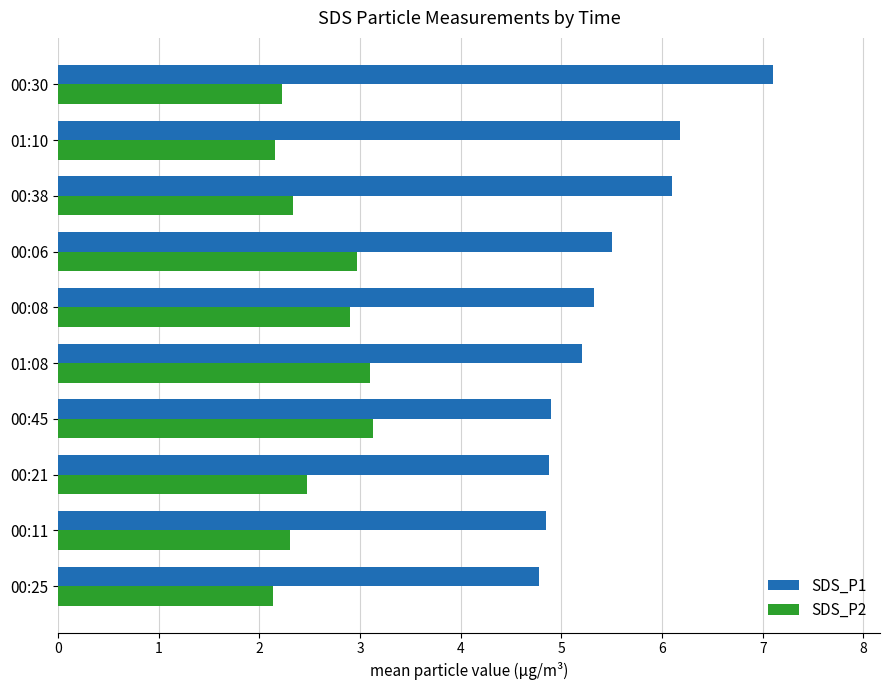

What is the average value of the SDS_P1 series?

5.5